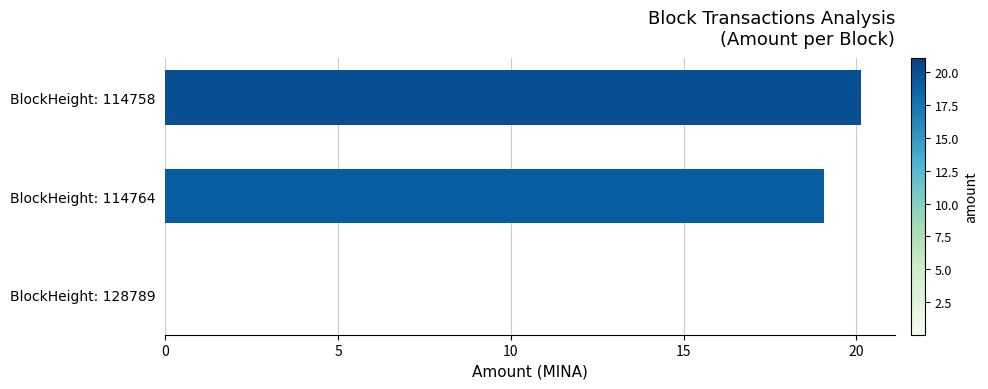

Read the value at BlockHeight: 114764.

19.1